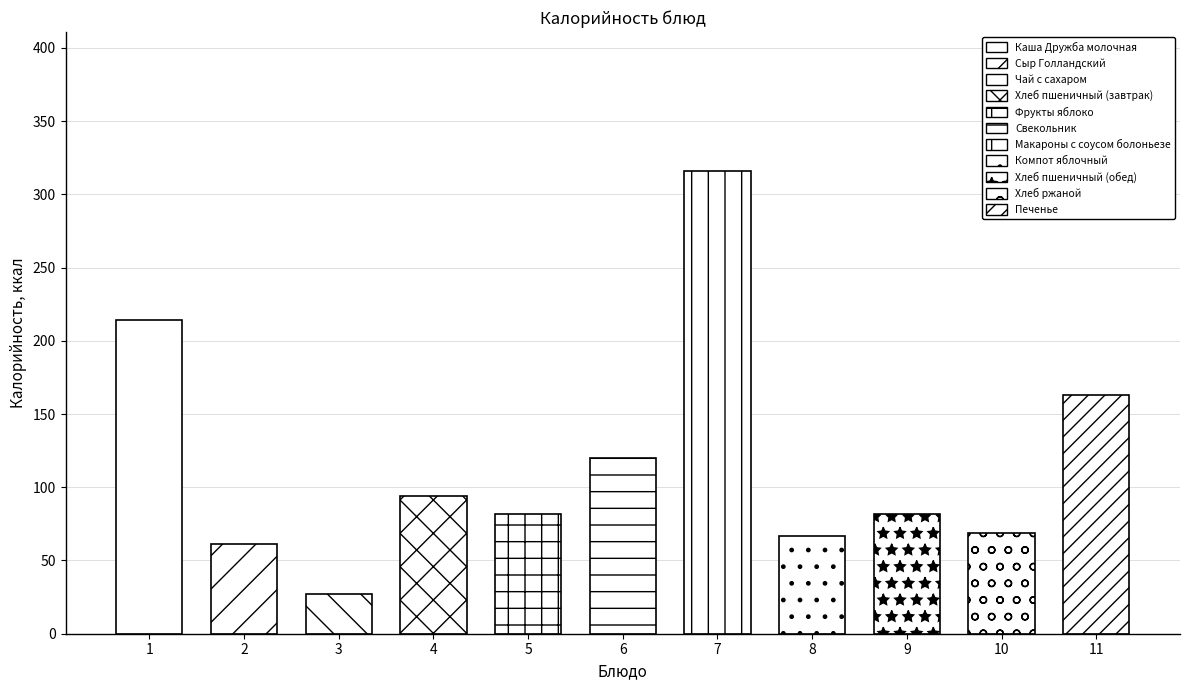

Does the chart contain stacked bars?

No